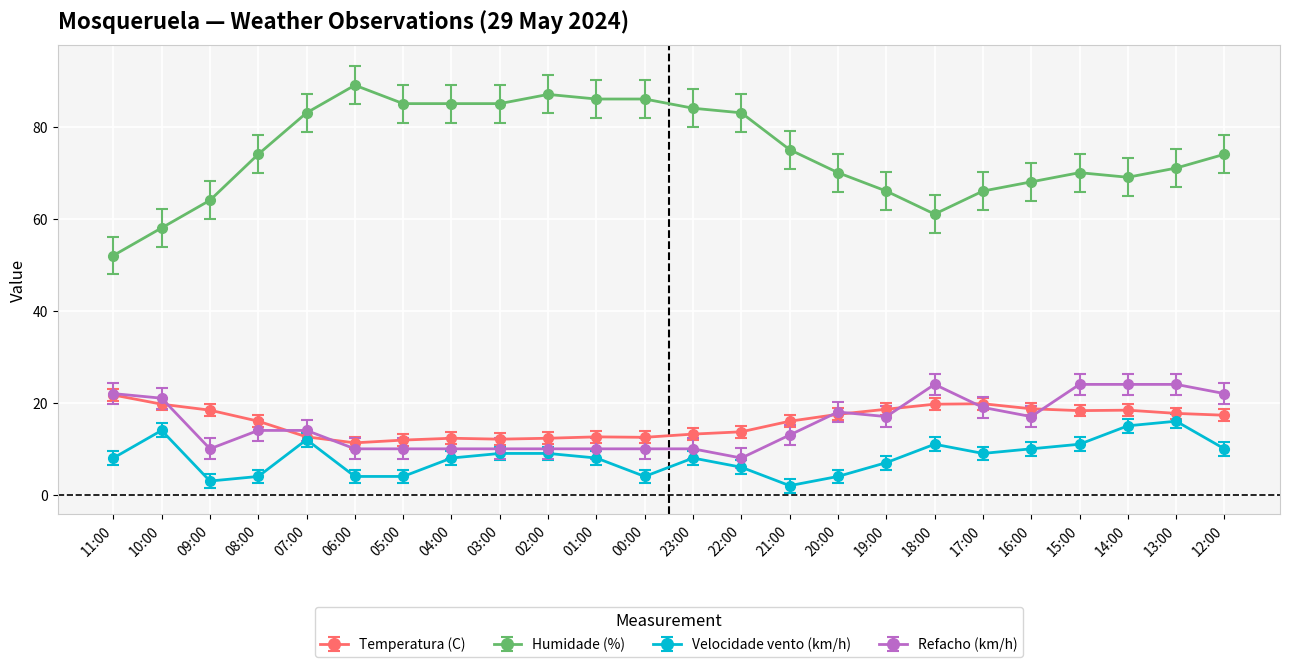

Is the value of Refacho (km/h) at 22:00 greater than the value of Humidade (%) at 23:00?

No